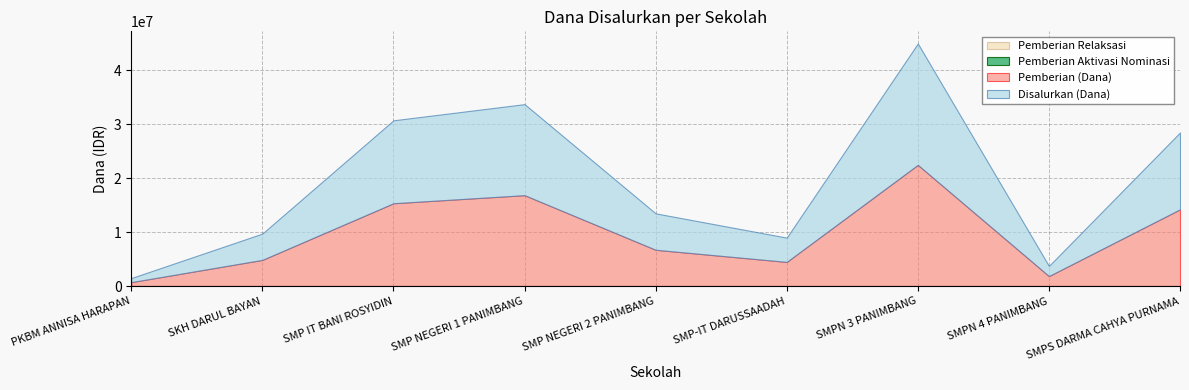

What is the sum of the Disalurkan (Dana) values at SMP-IT DARUSSAADAH and SMP NEGERI 1 PANIMBANG?

21375000